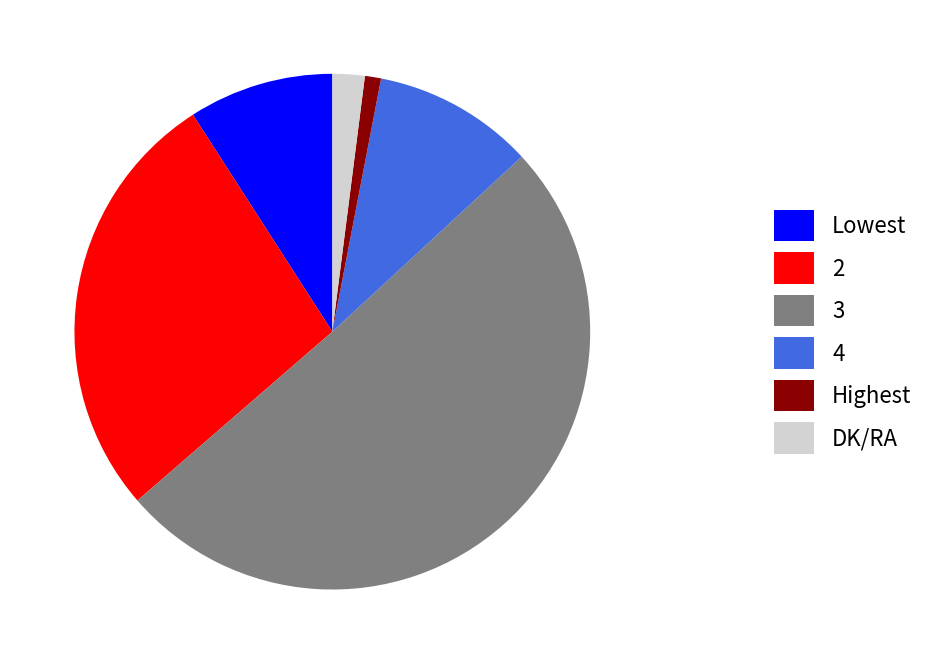

Do DK/RA and 3 together represent more than half of the pie?

Yes